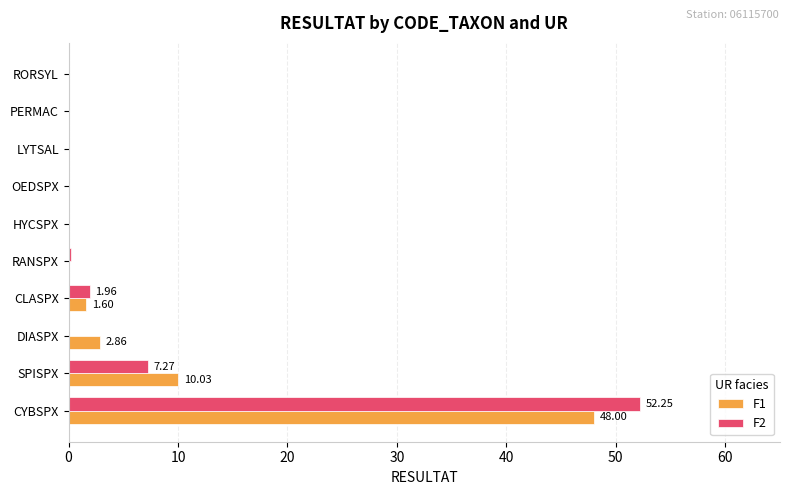

What is the sum of all F1 values?

62.6